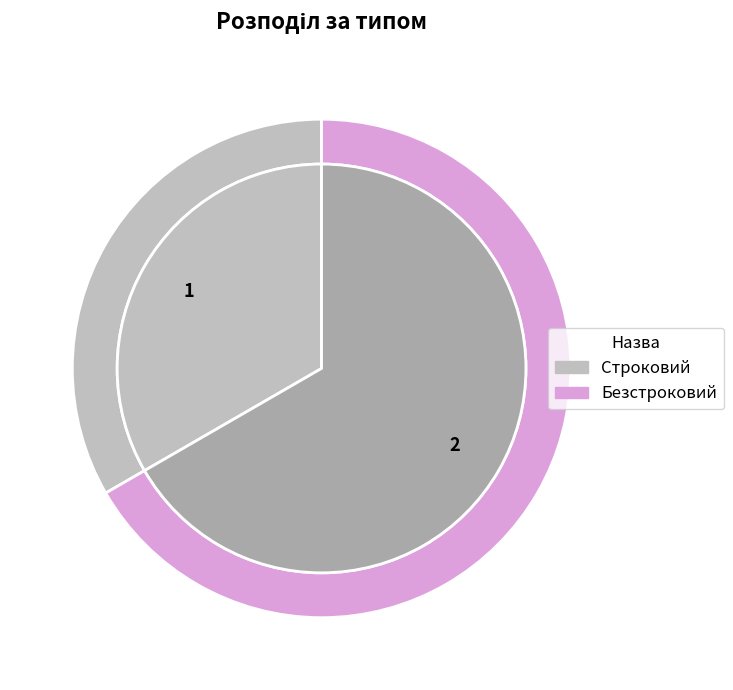

Rank the categories by value from highest to lowest.

Безстроковий, Строковий